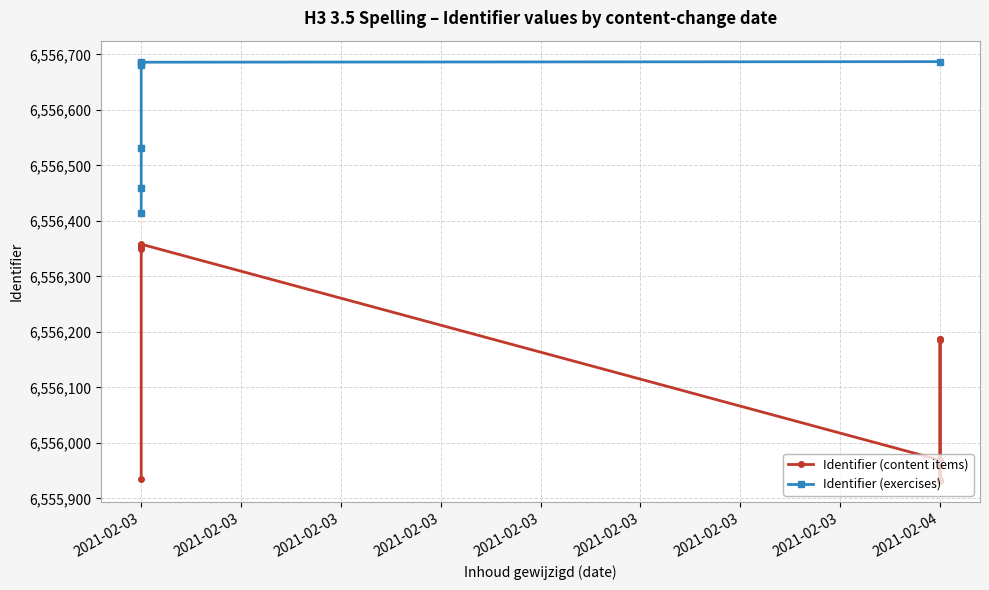

Does the chart display data point markers on the line(s)?

Yes